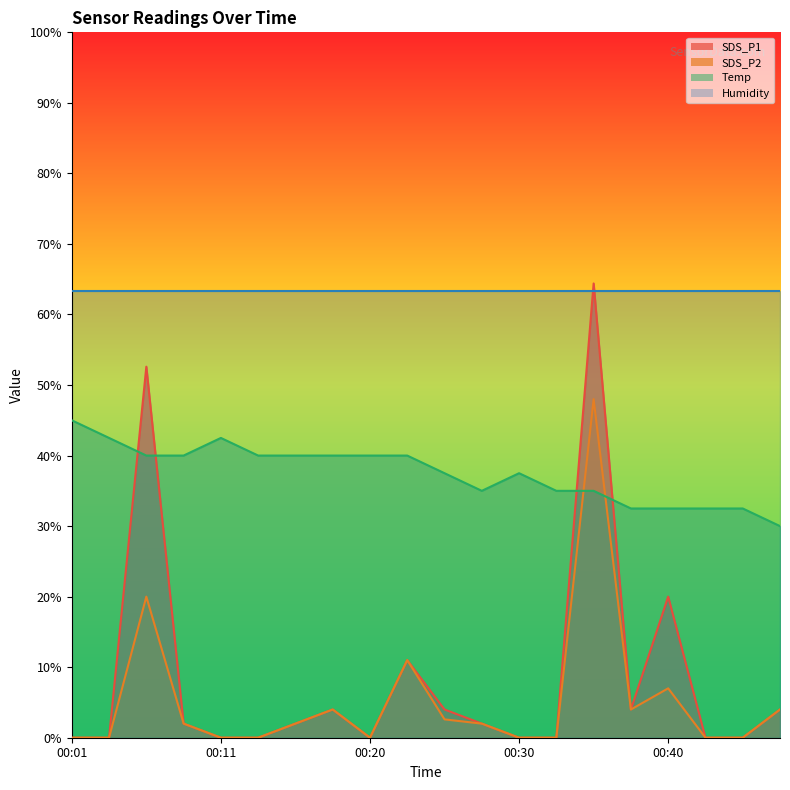

How many interior local valleys does the SDS_P2 series have?

2